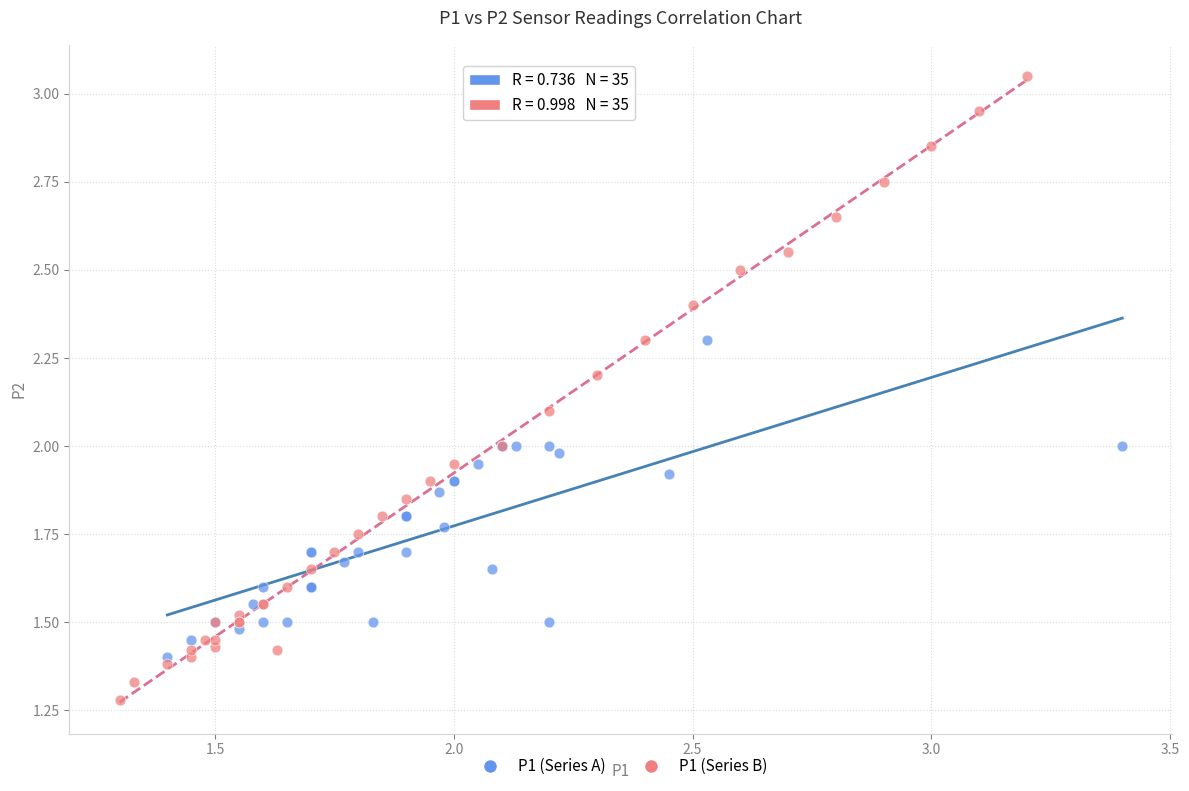

Which series has the largest Y range (max minus min)?

P1 (Series B)